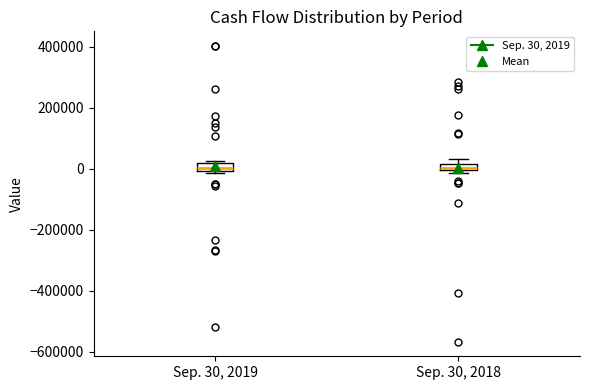

Where is the lower edge of the box for Sep. 30, 2018 on the y-axis? The values are not printed on the chart, so give them approximately, as read against the axis.

0